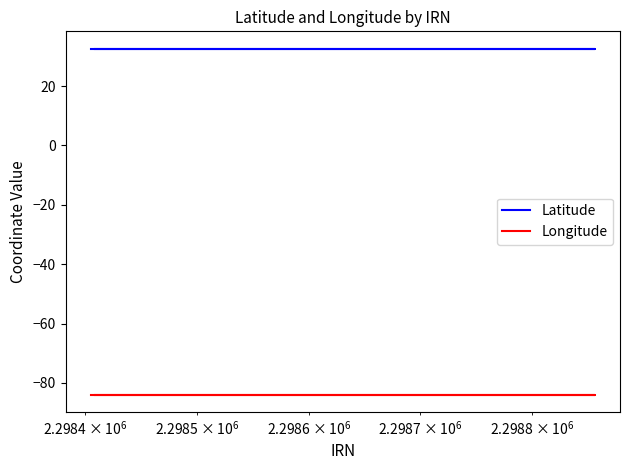

Is the value of Latitude at $\mathdefault{10^{5}}$ greater than the value of Longitude at 5?

Yes